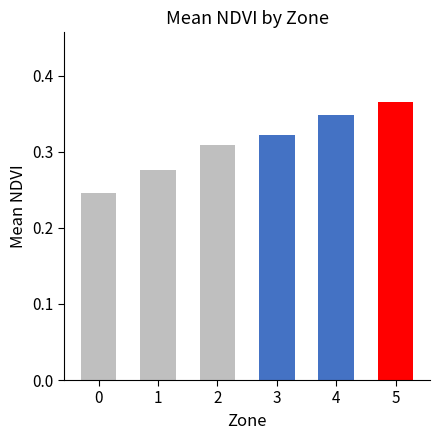

What is the difference between the maximum and minimum values?

0.1